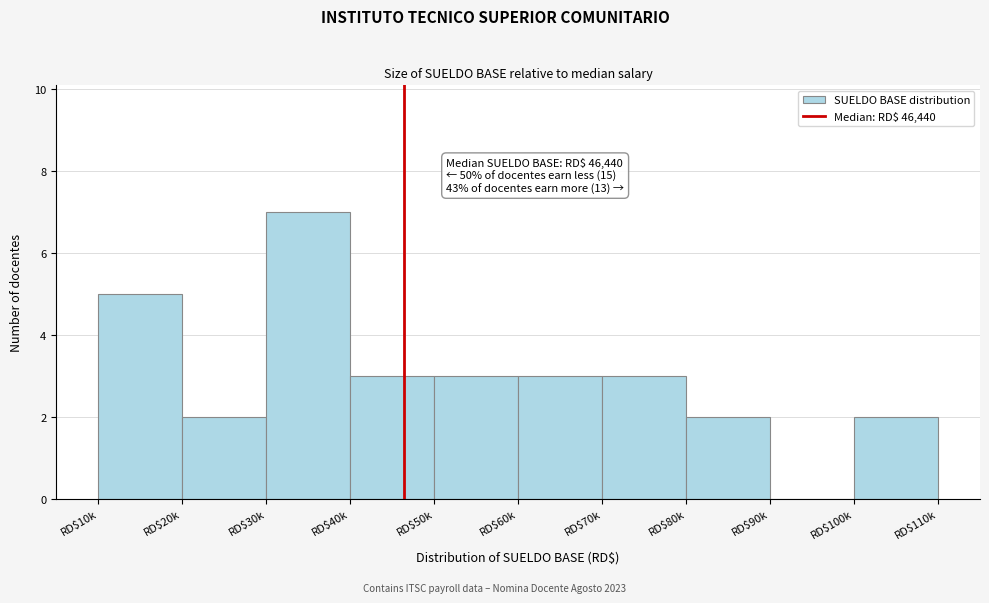

True or false: the data shows 1 at RD$80k.

False